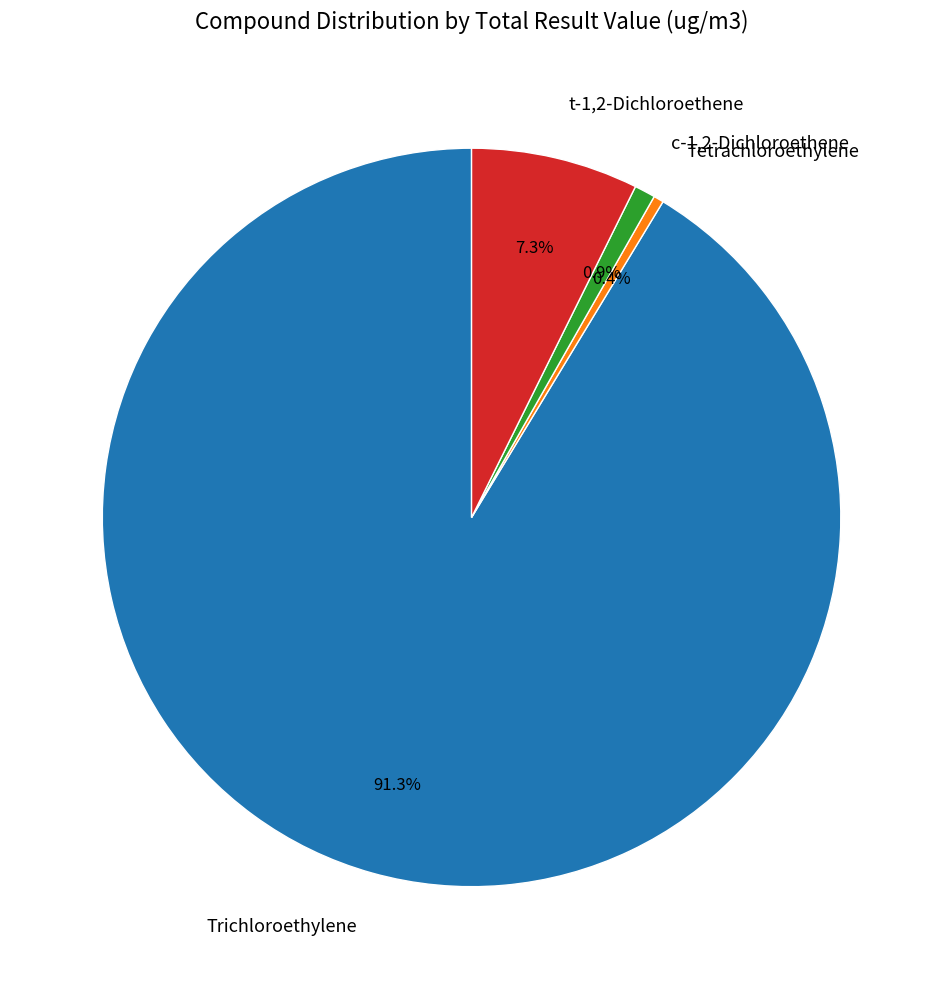

Which has a higher value, Trichloroethylene or Tetrachloroethylene?

Trichloroethylene